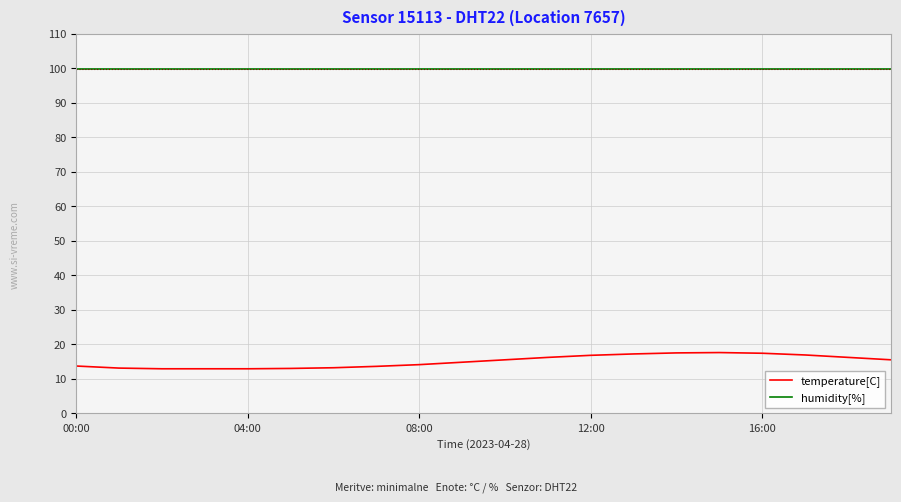

Rank the series by their maximum value, from highest to lowest.

humidity[%], temperature[C]